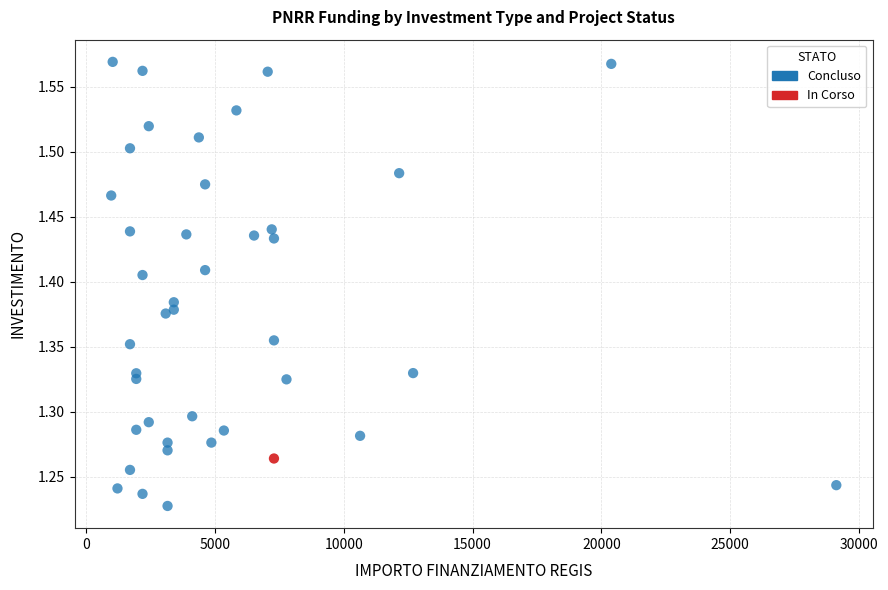

What are all the series names shown in the legend?

Concluso, In Corso